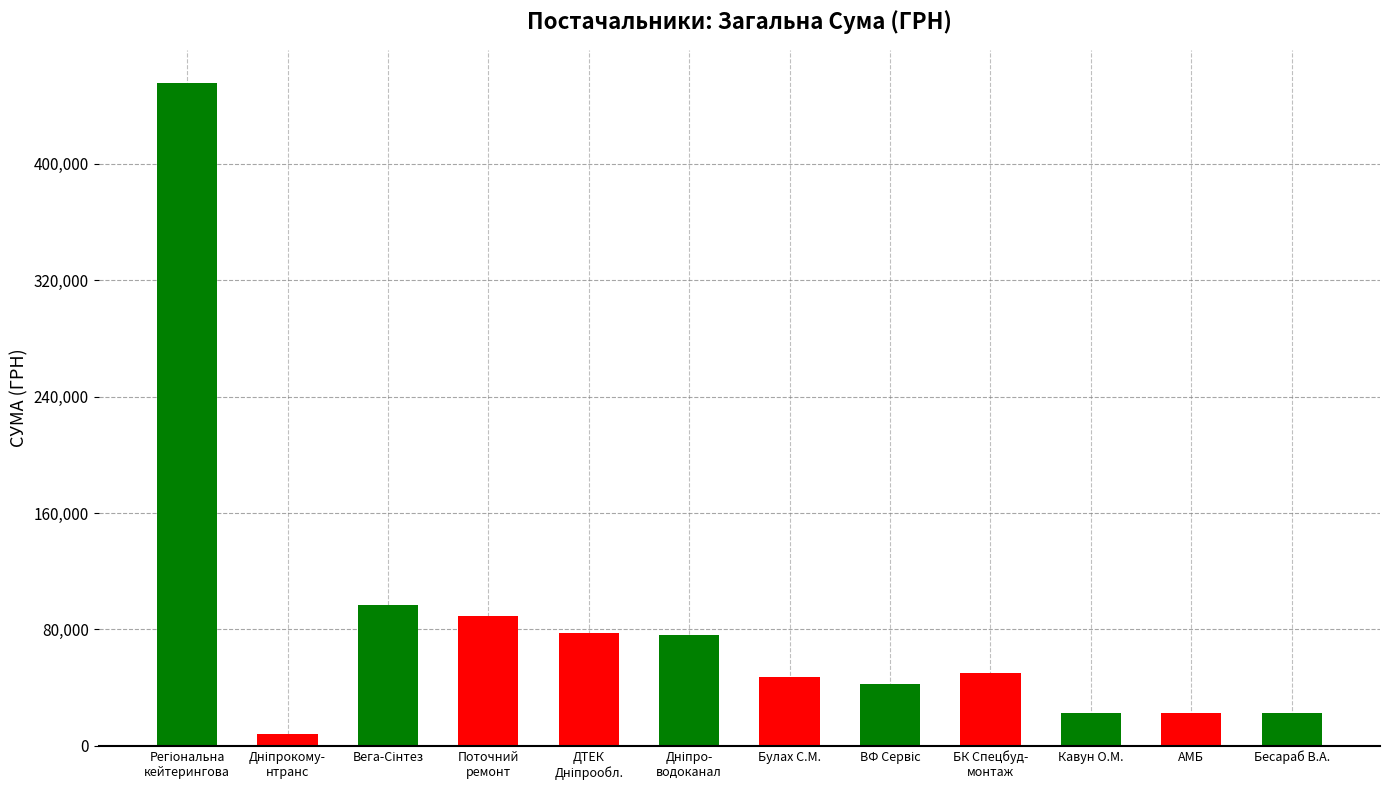

The chart shows a value of 22857.0 at Кавун О.М.. True or false?

True